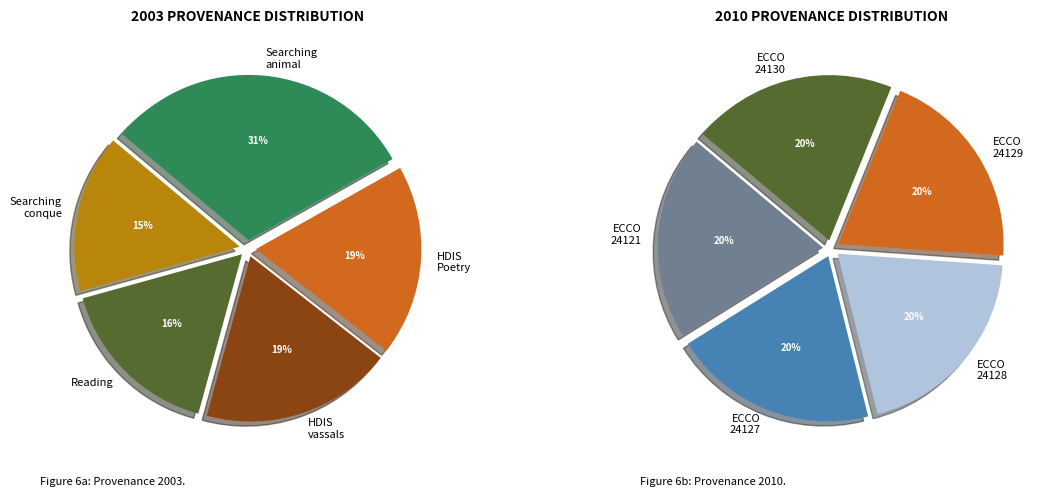

Is Searching ECCO-TCP 24128 the majority of the pie?

No